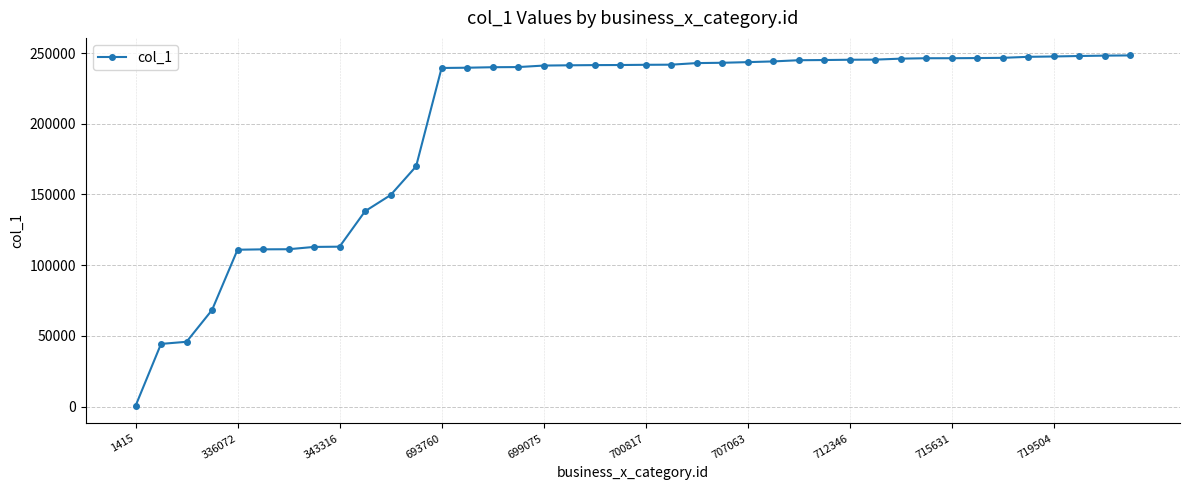

What is the difference between the second highest and second lowest values?

203833